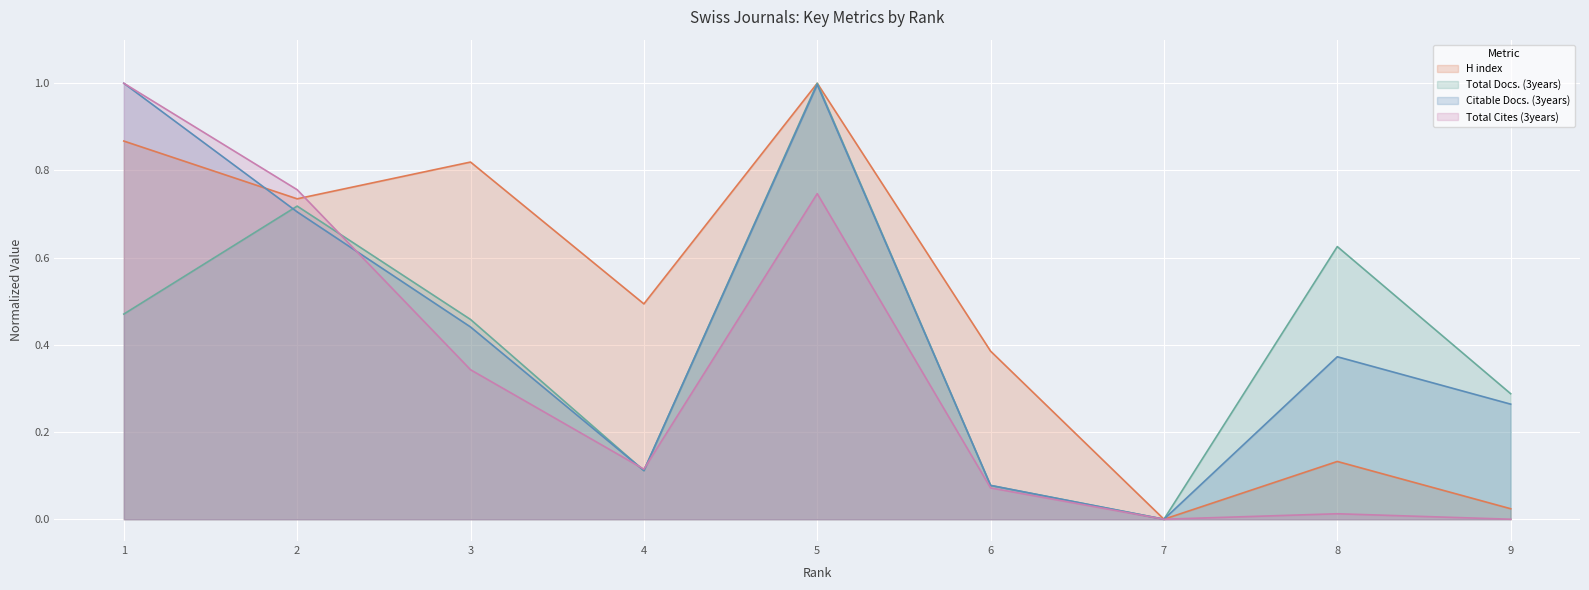

What value does the Total Docs. (3years) series have at 3?

0.5